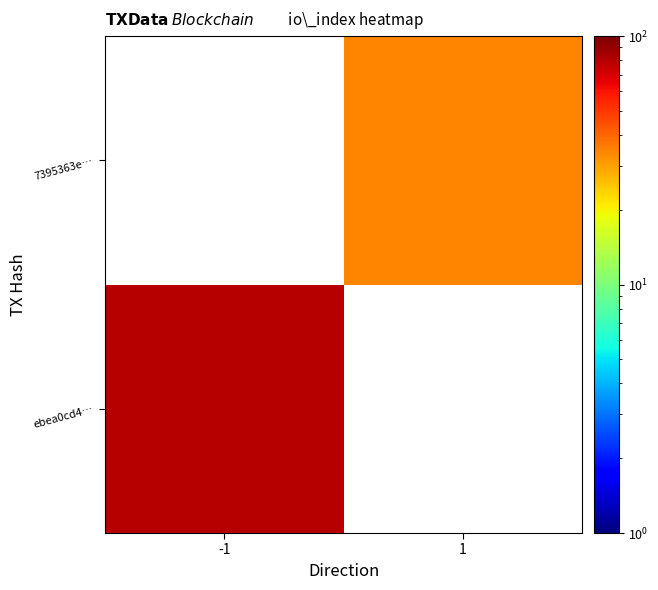

What is the maximum value shown in the chart?

80.0